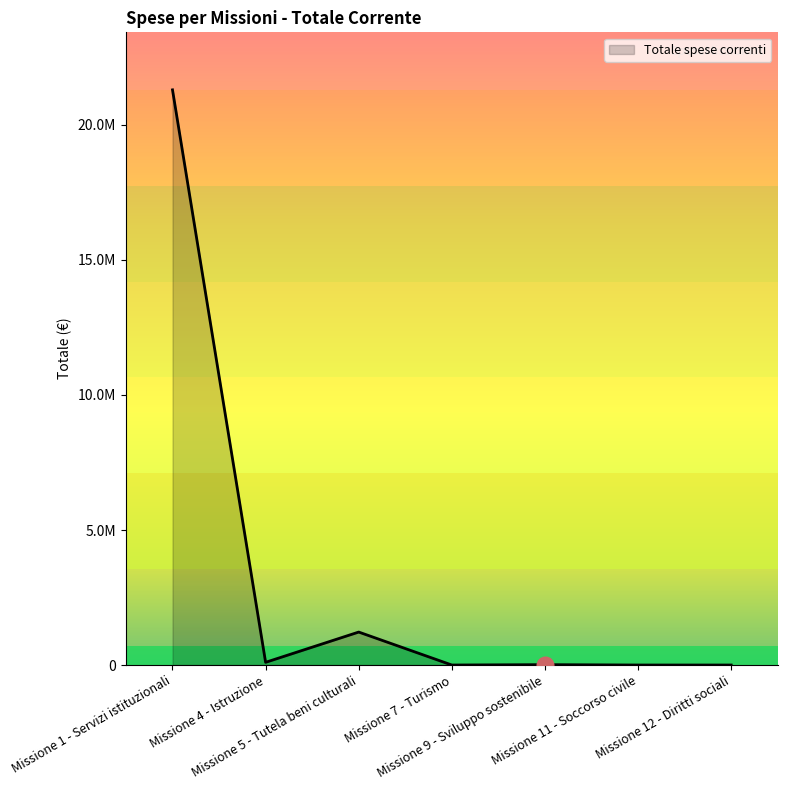

True or false: the data shows 13400.0 at Missione 9 - Sviluppo sostenibile.

True